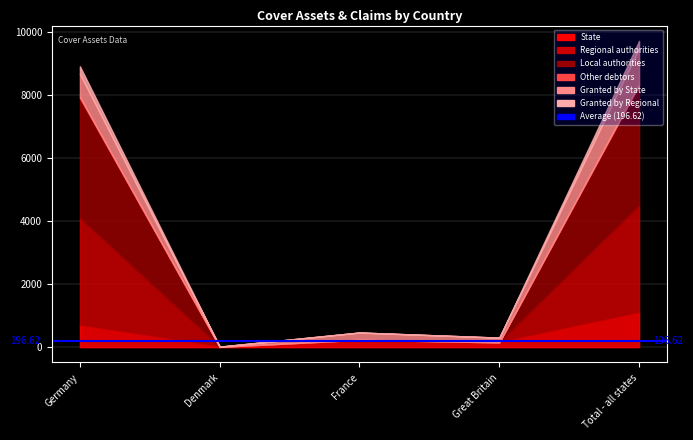

Is the value of State at France greater than the value of Granted by State at Germany?

No